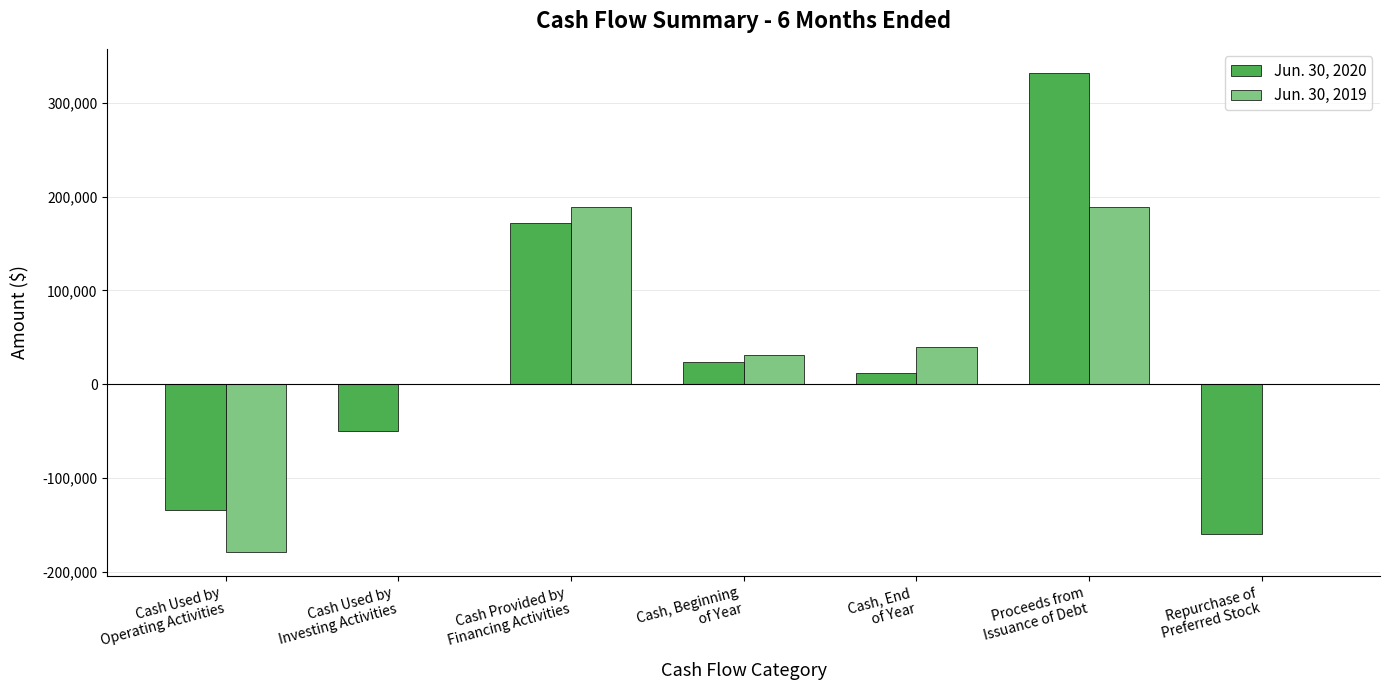

How many series are shown in this chart?

2